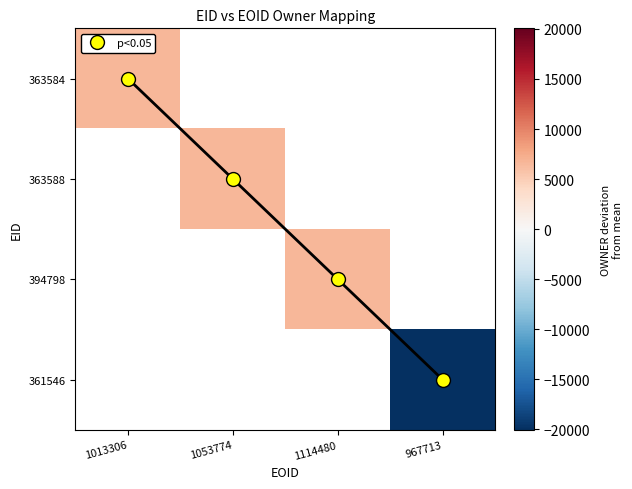

How many positive values does the 394798 series have?

1